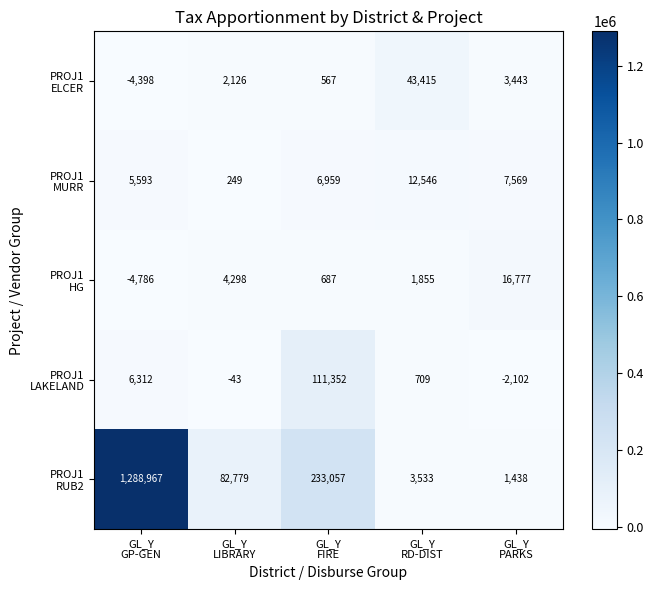

What is the greatest value displayed?

1288967